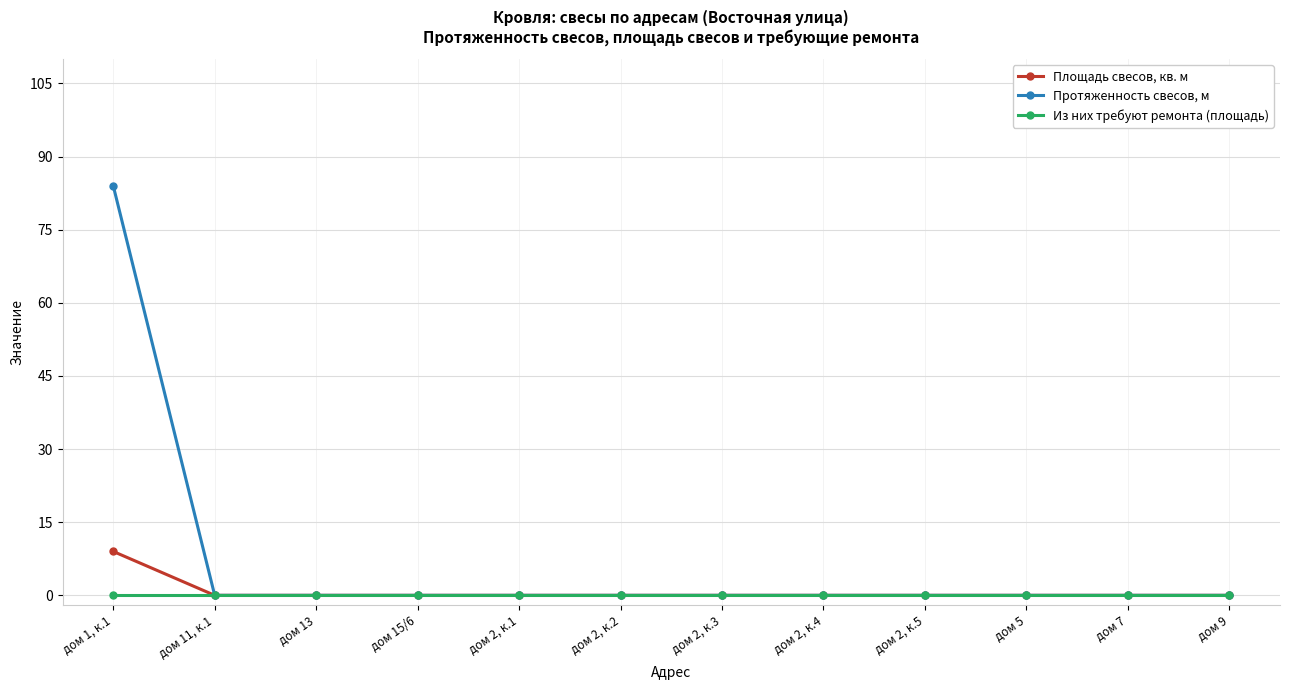

Is it true that Из них требуют ремонта (площадь) equals 0 at дом 5?

True